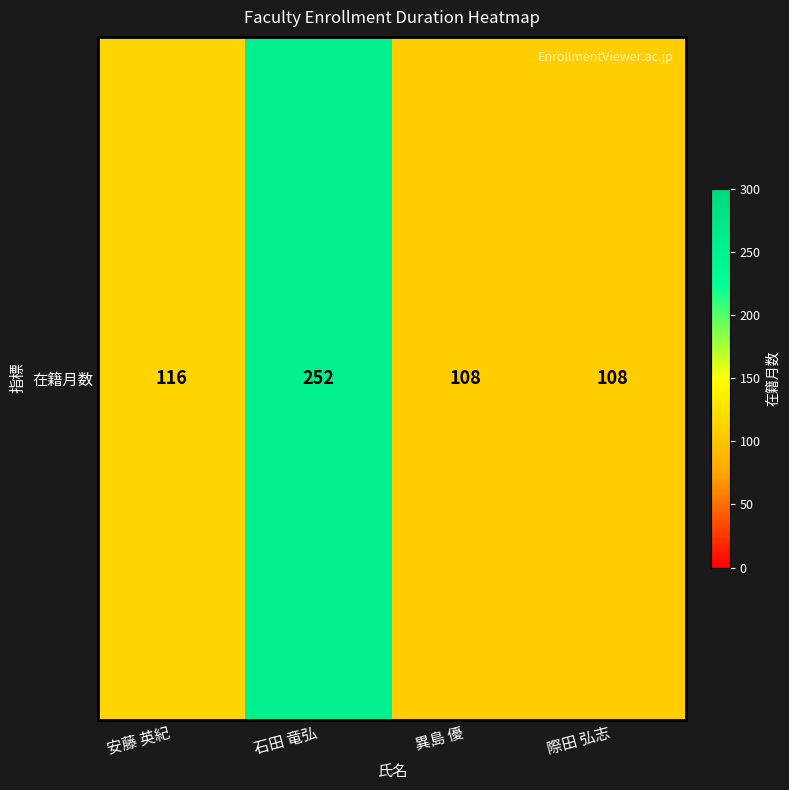

What is the maximum value shown in the chart?

252